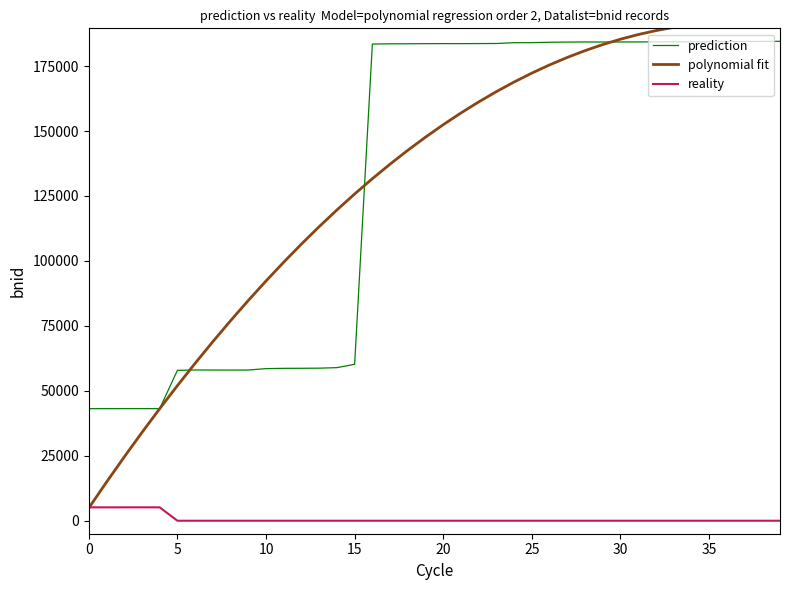

What is the average value of the prediction series?

131921